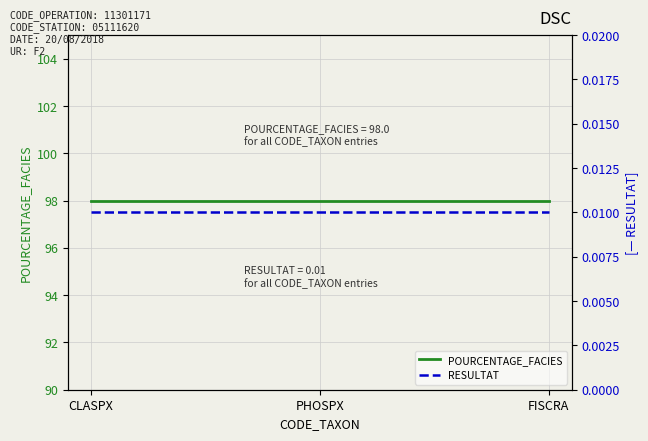

Reading left to right, transcribe all the data shown in this chart.

POURCENTAGE_FACIES: 98.0	98.0	98.0
RESULTAT: 0.0	0.0	0.0